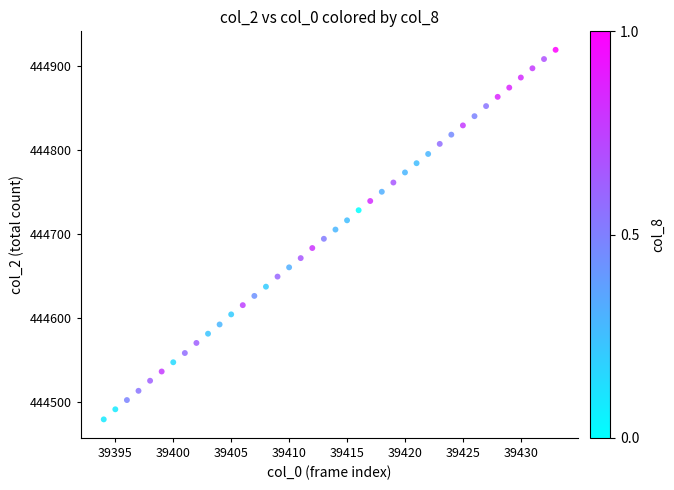

What is the range of X values (max minus min)?

39